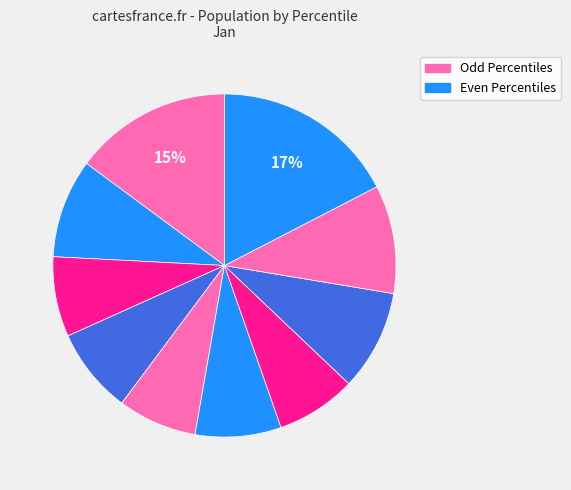

How many segments does this pie chart have?

10